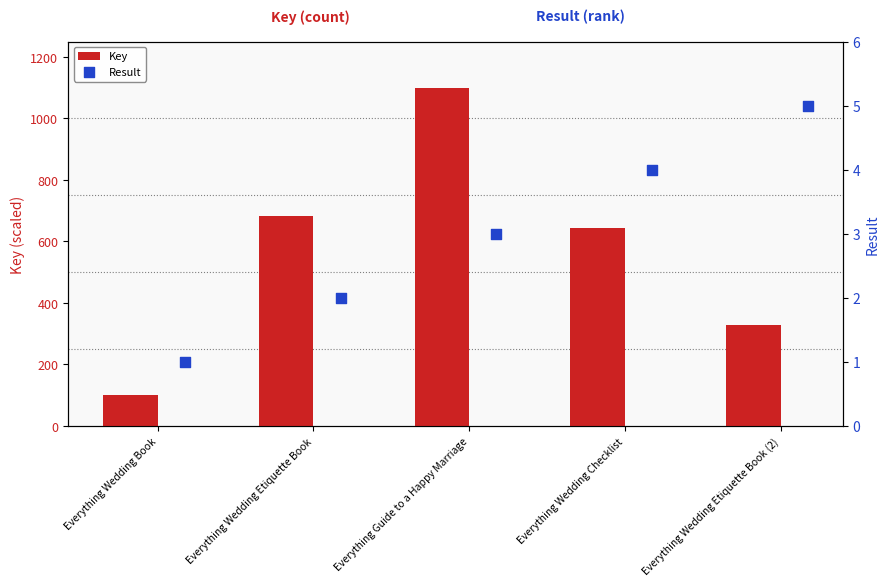

What are all the series names shown in the legend?

Key, Result